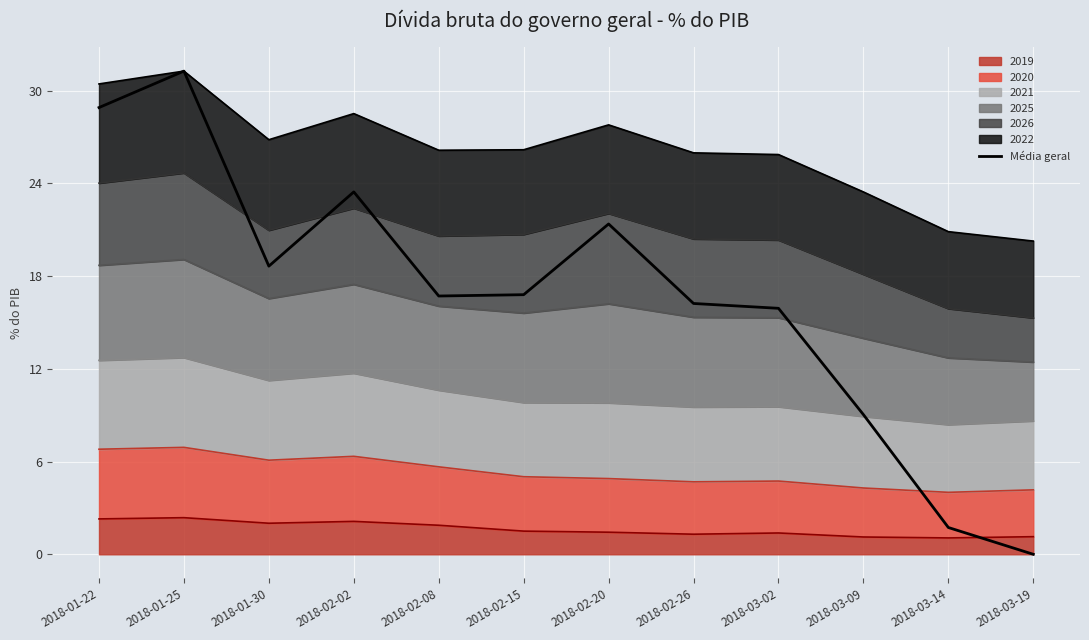

True or false: the data shows 6.3 at 2018-02-08.

False